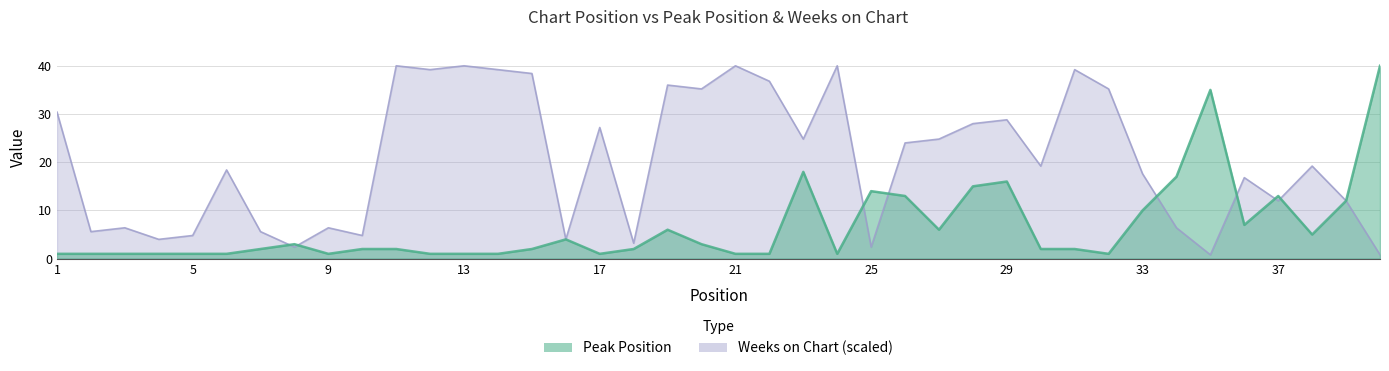

The Weeks on Chart series shows 8.6 at 7. True or false?

False